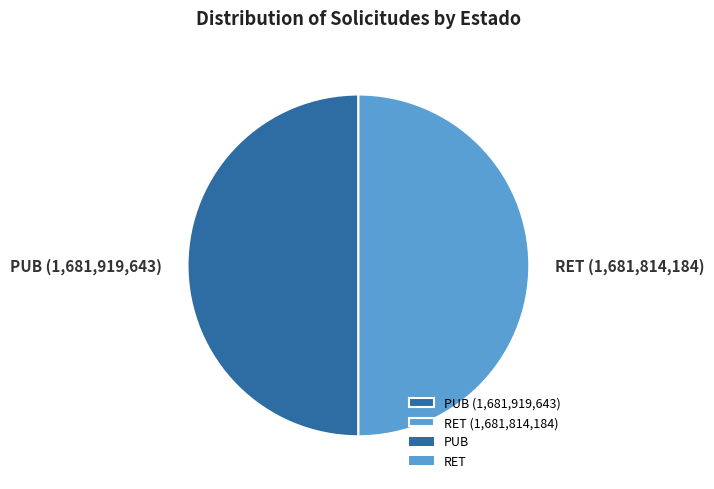

Is the sum of RET (1,681,814,184) and PUB (1,681,919,643) greater than half?

Yes